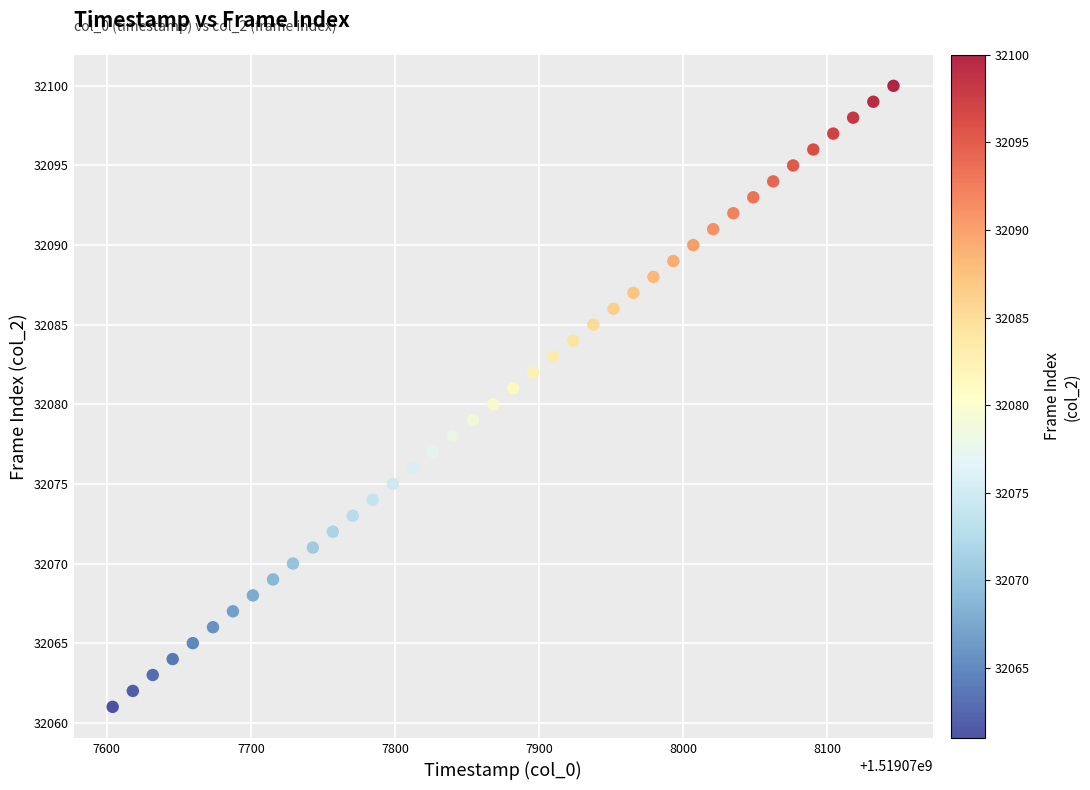

What is the range of Y values (max minus min)?

39